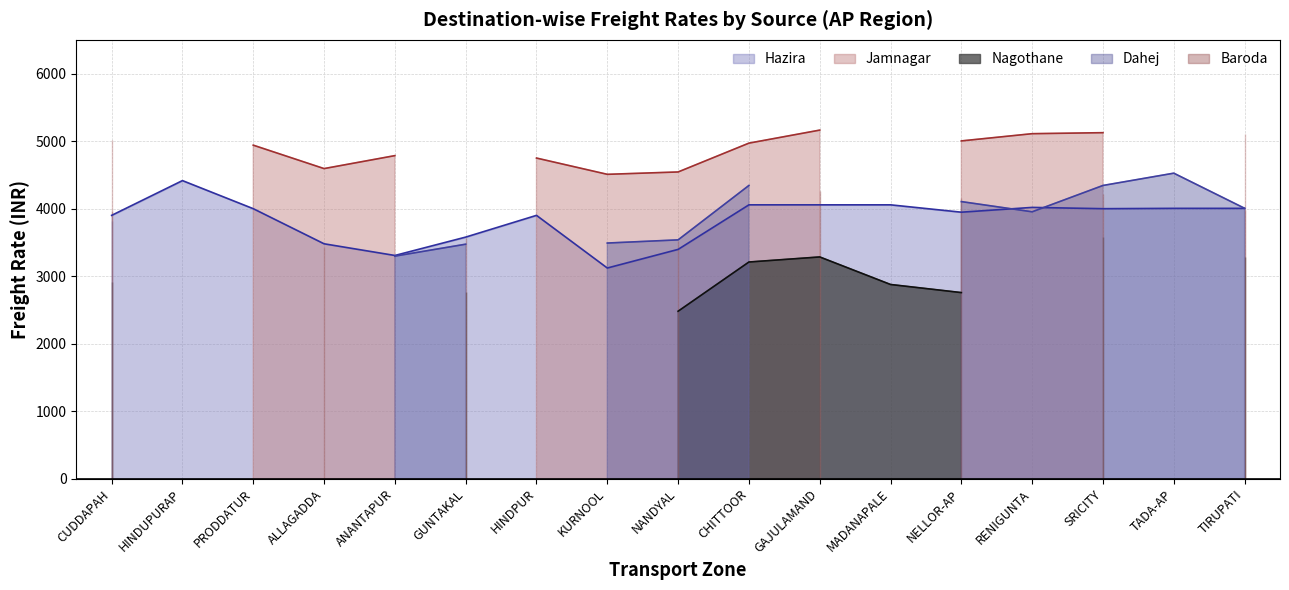

In Dahej, how many points are lower than both neighbors (excluding endpoints)?

2